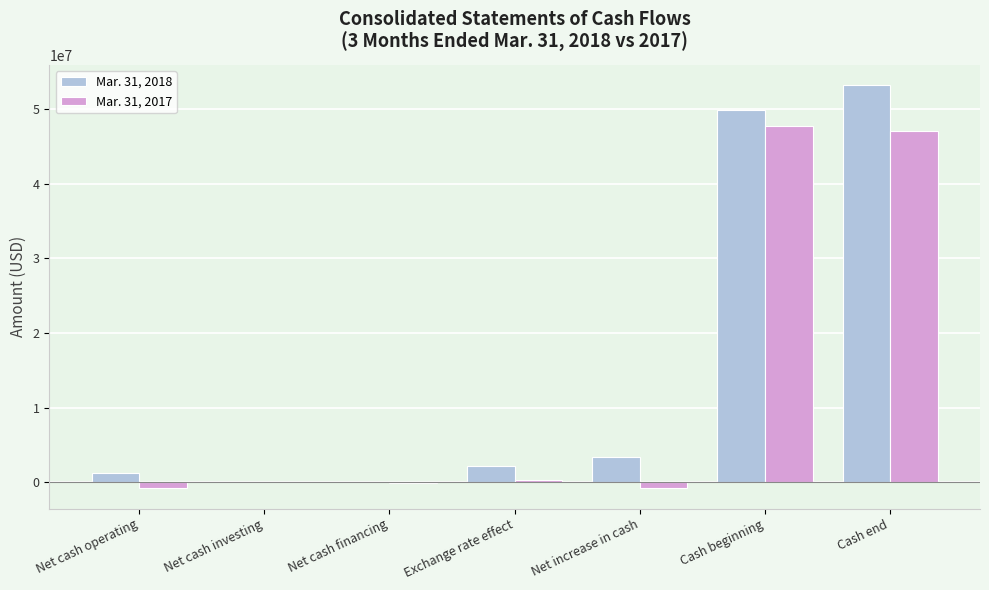

The value of Mar. 31, 2018 at Net cash investing is 0. True or false?

True